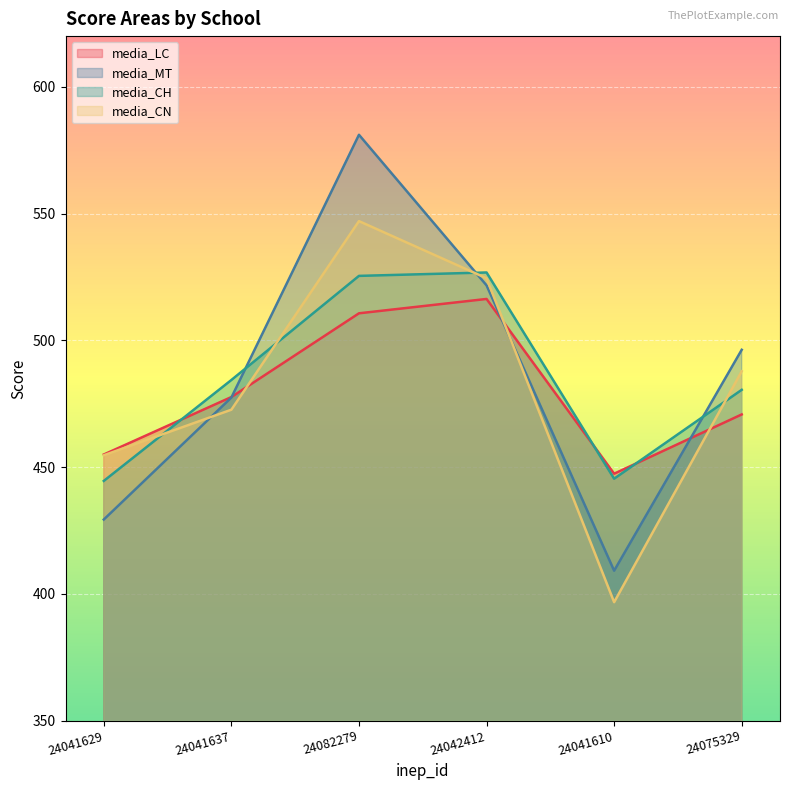

What is the difference between the media_CH values at 24041610 and 24075329?

35.1